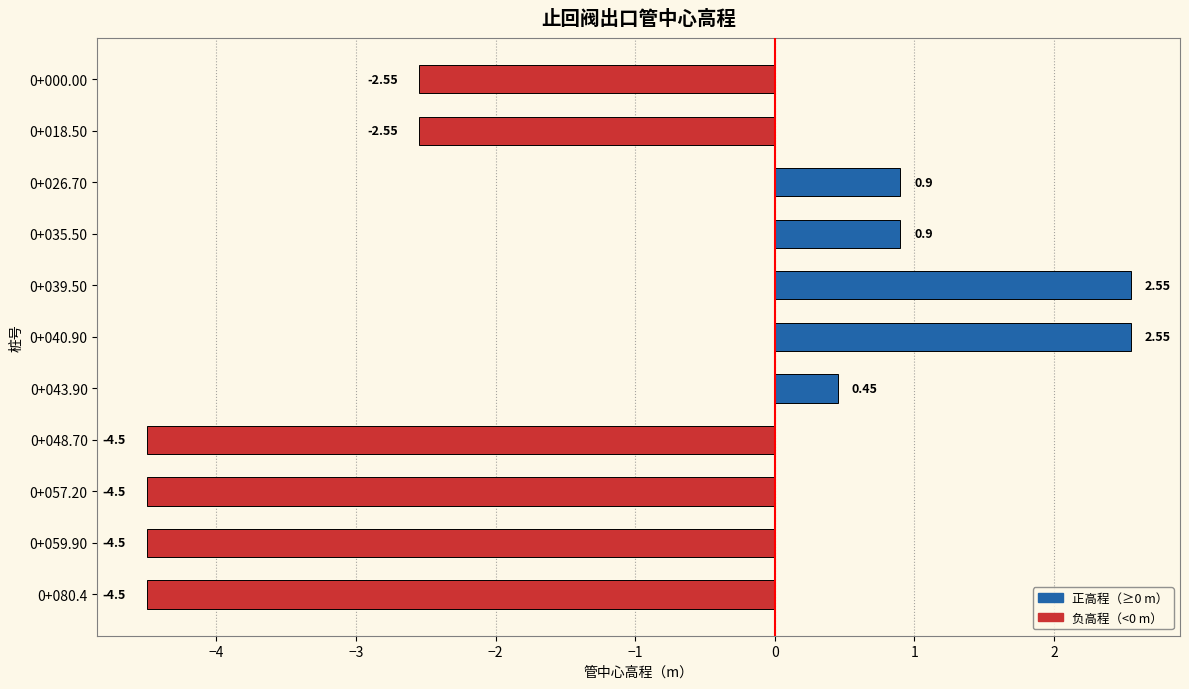

What is the sum of the values at 0+048.70 and 0+057.20?

-9.0